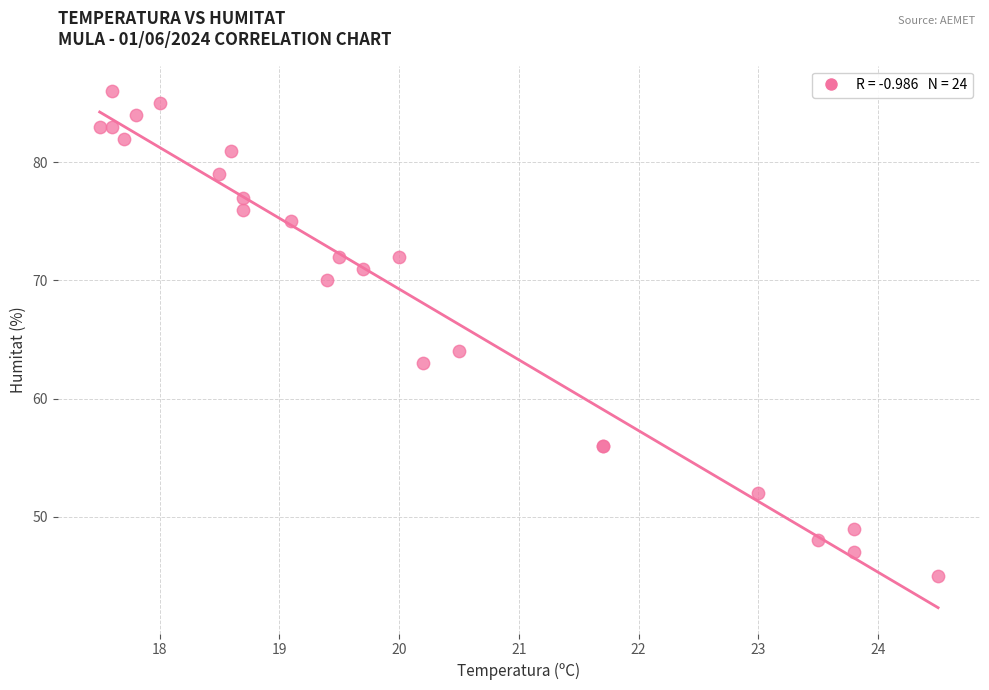

What Y value in the scatter plot is closest to 65?

64